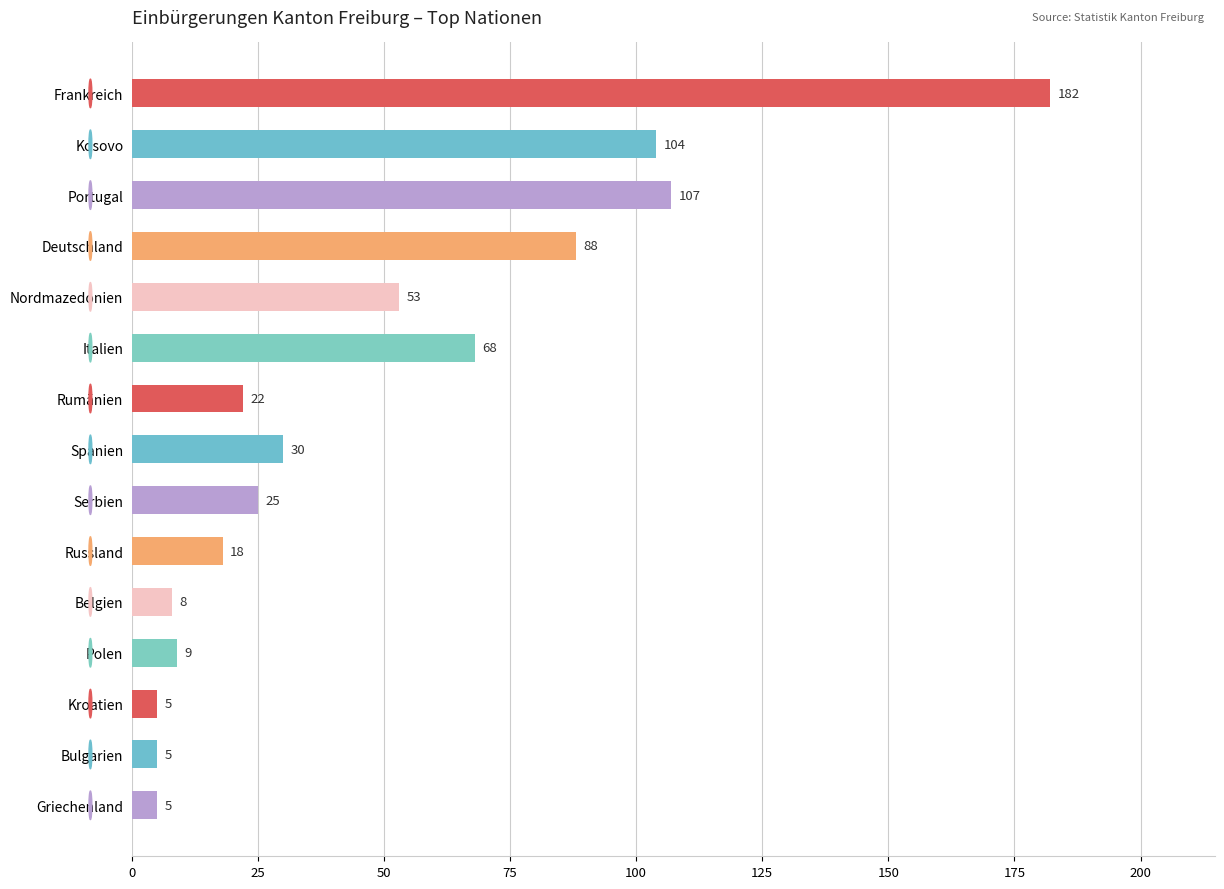

Reading bottom to top, what are all the values shown in this chart?

5	5	5	9	8	18	25	30	22	68	53	88	107	104	182